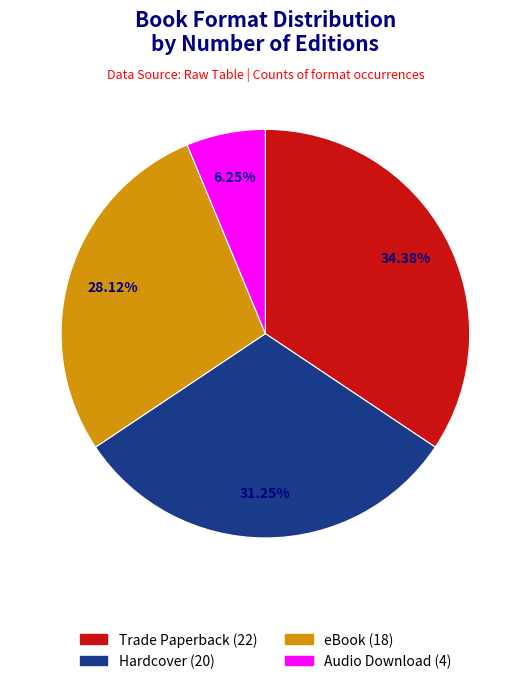

Is Hardcover the majority of the pie?

No